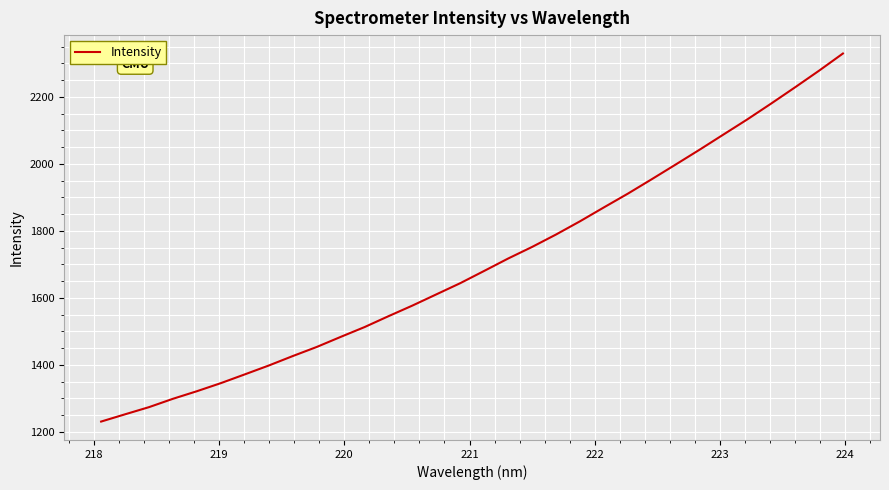

What is the difference between the maximum and minimum values?

1098.9